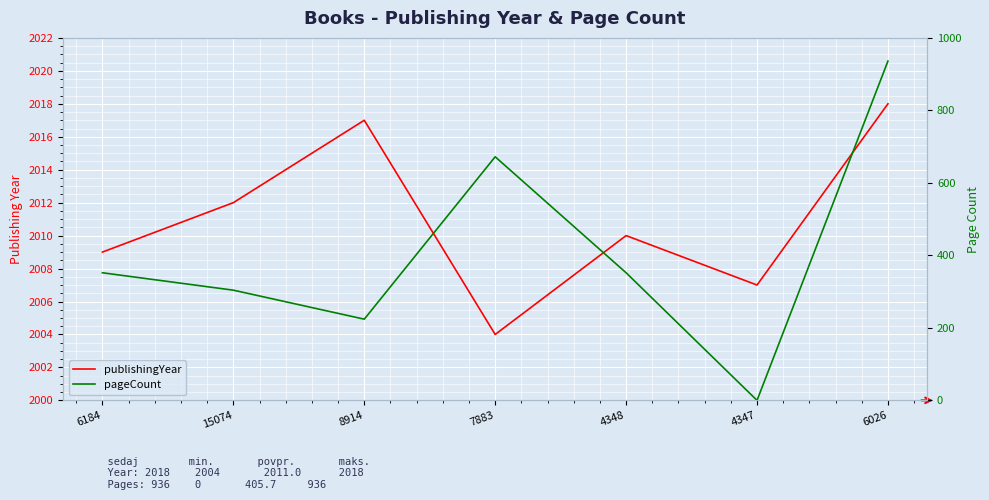

Which series has the largest total across all categories?

publishingYear